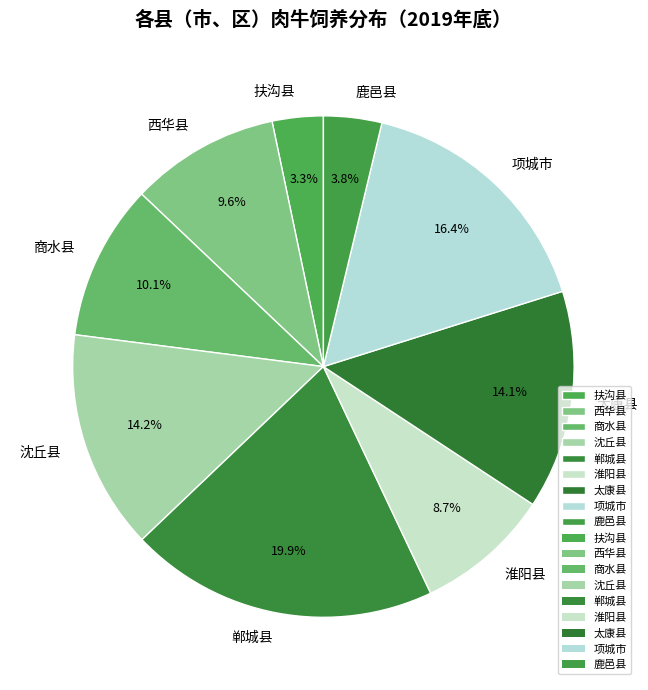

To the nearest percent, what percentage of the pie is 商水县?

10%